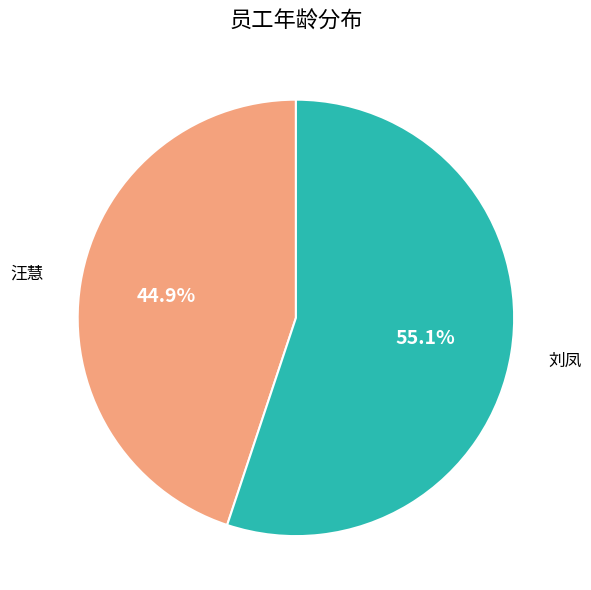

Does any single category account for the majority?

Yes